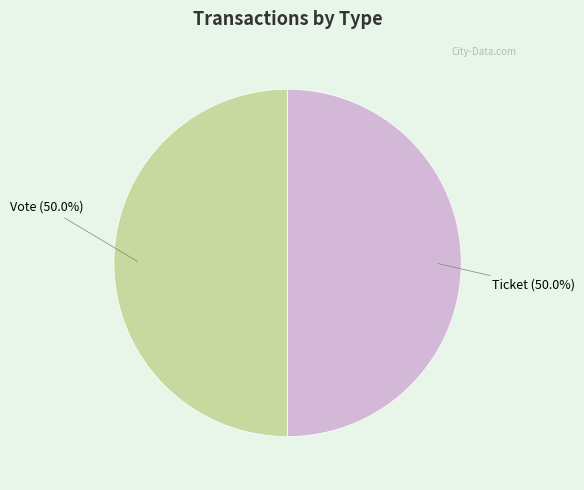

How many segments does this pie chart have?

2